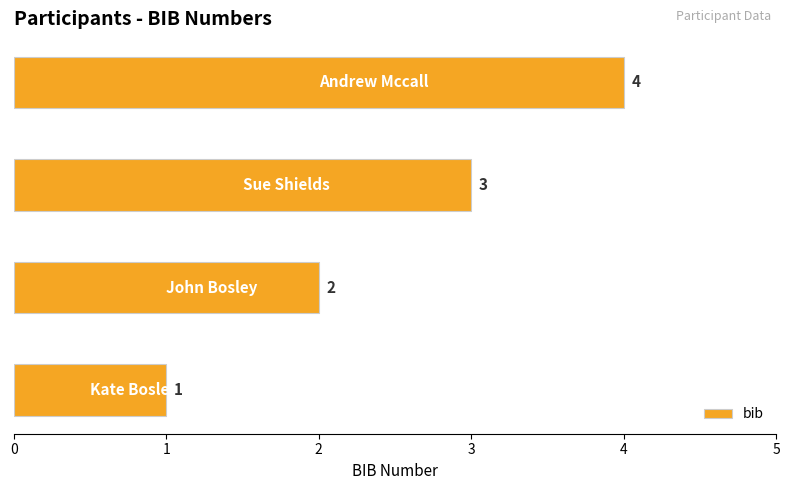

How many values are between 2 and 4?

3